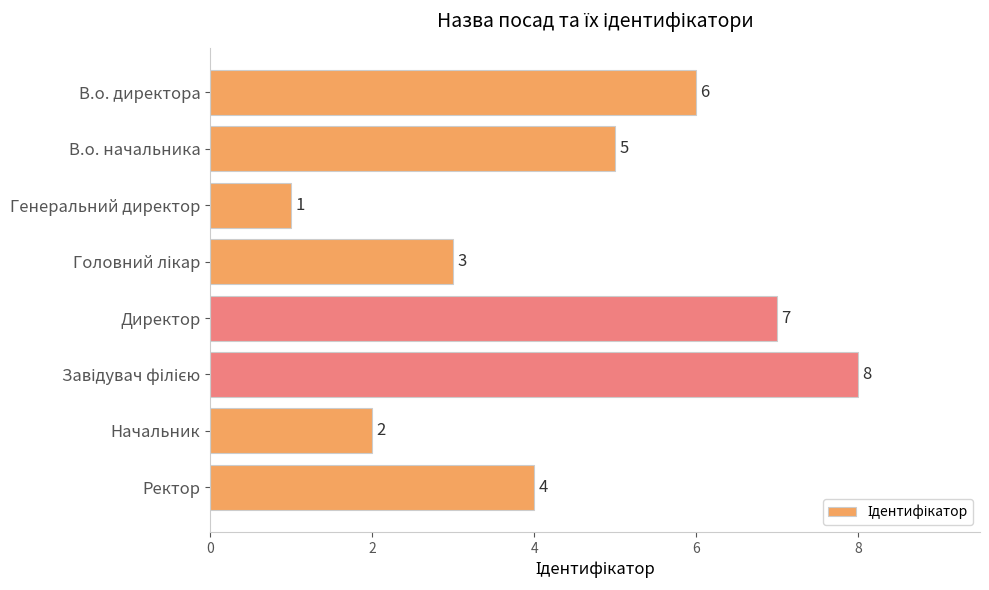

Count the values in the range 3 to 7.

5